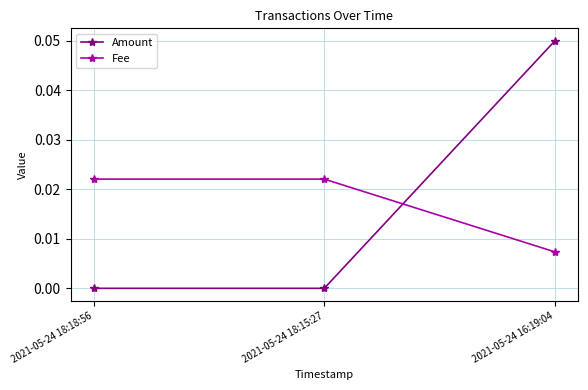

What are all the series names shown in the legend?

Amount, Fee